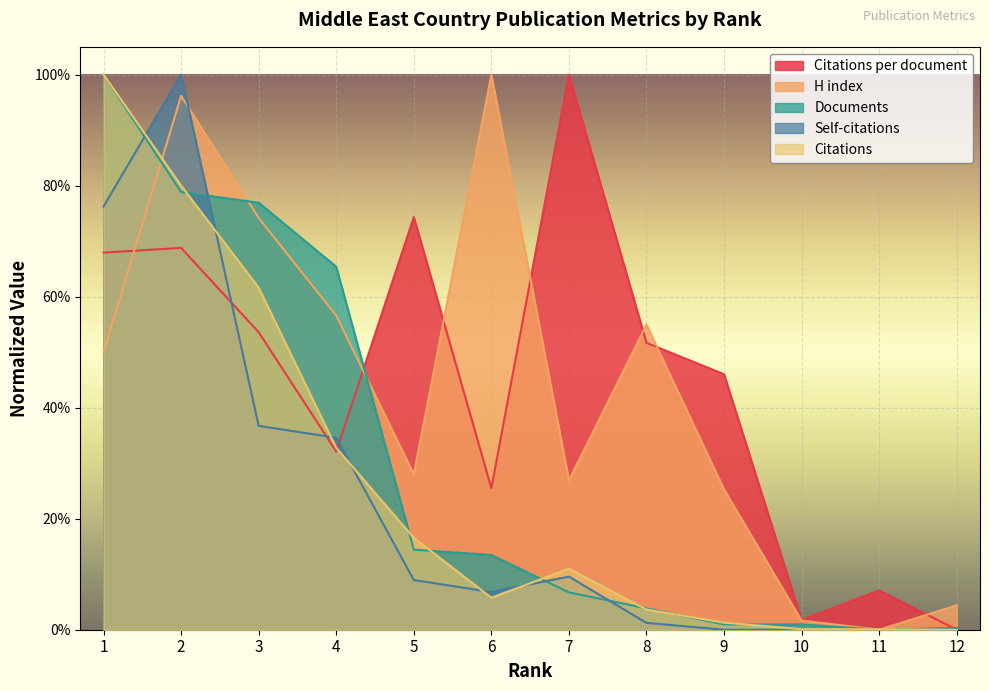

Is it true that H index equals 1.2 at 3?

False